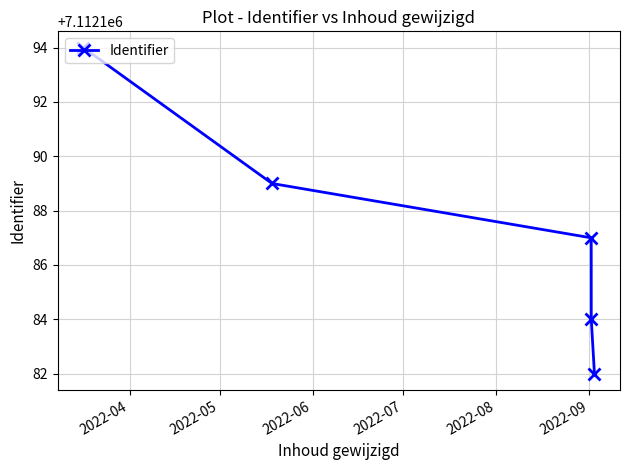

What is the smallest value displayed?

7112182